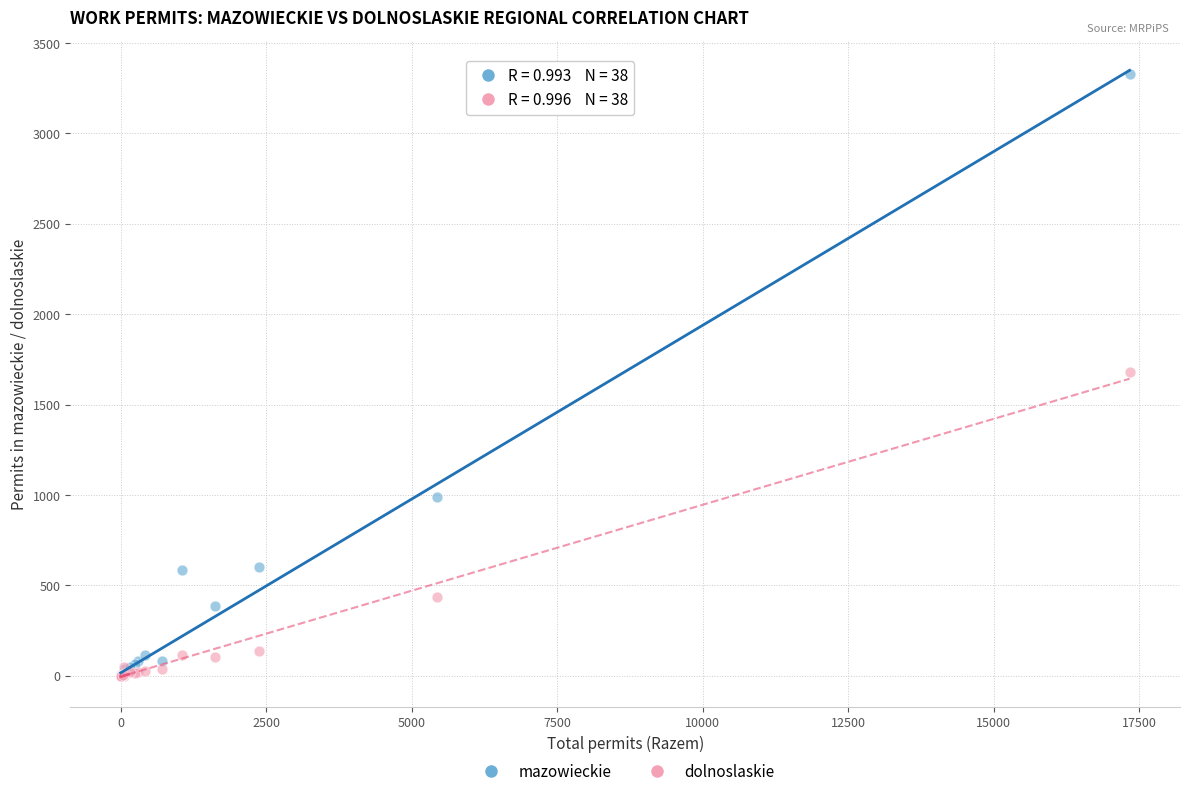

In the dolnoslaskie series, what Y value is closest to 841?

438